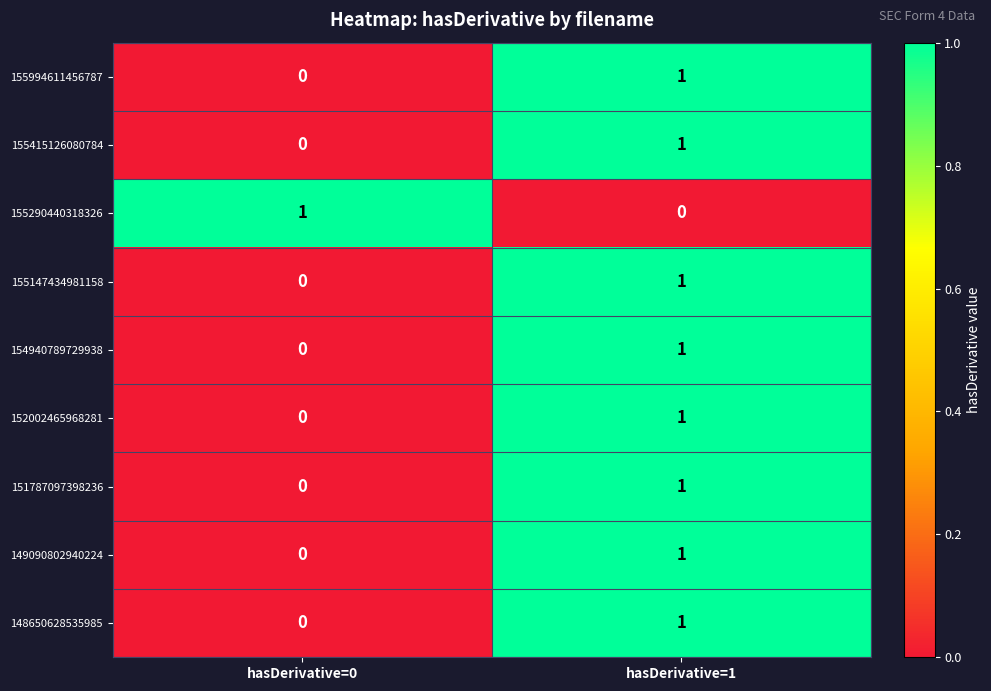

Reading right to left, list all the values displayed in this chart.

155994611456787: 1	0
155415126080784: 1	0
155290440318326: 0	1
155147434981158: 1	0
154940789729938: 1	0
152002465968281: 1	0
151787097398236: 1	0
149090802940224: 1	0
148650628535985: 1	0